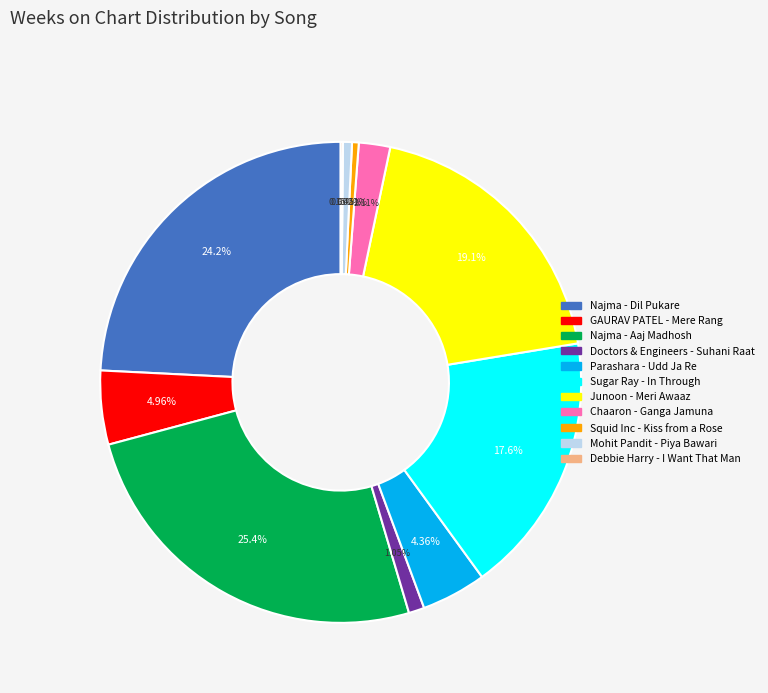

To the nearest percent, what is the average slice percentage?

9%